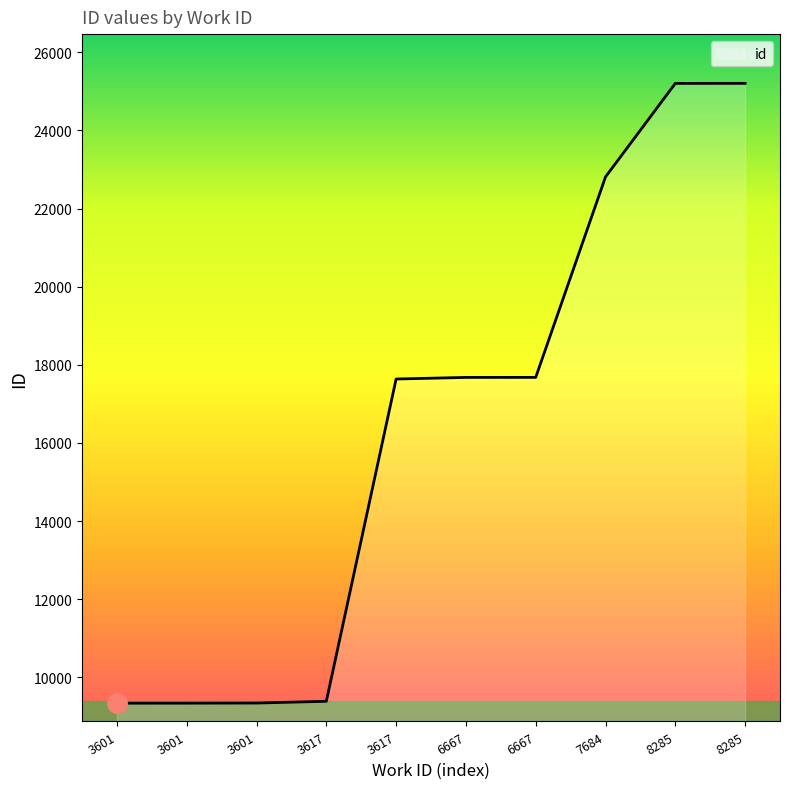

Does the chart display data point markers on the line(s)?

No